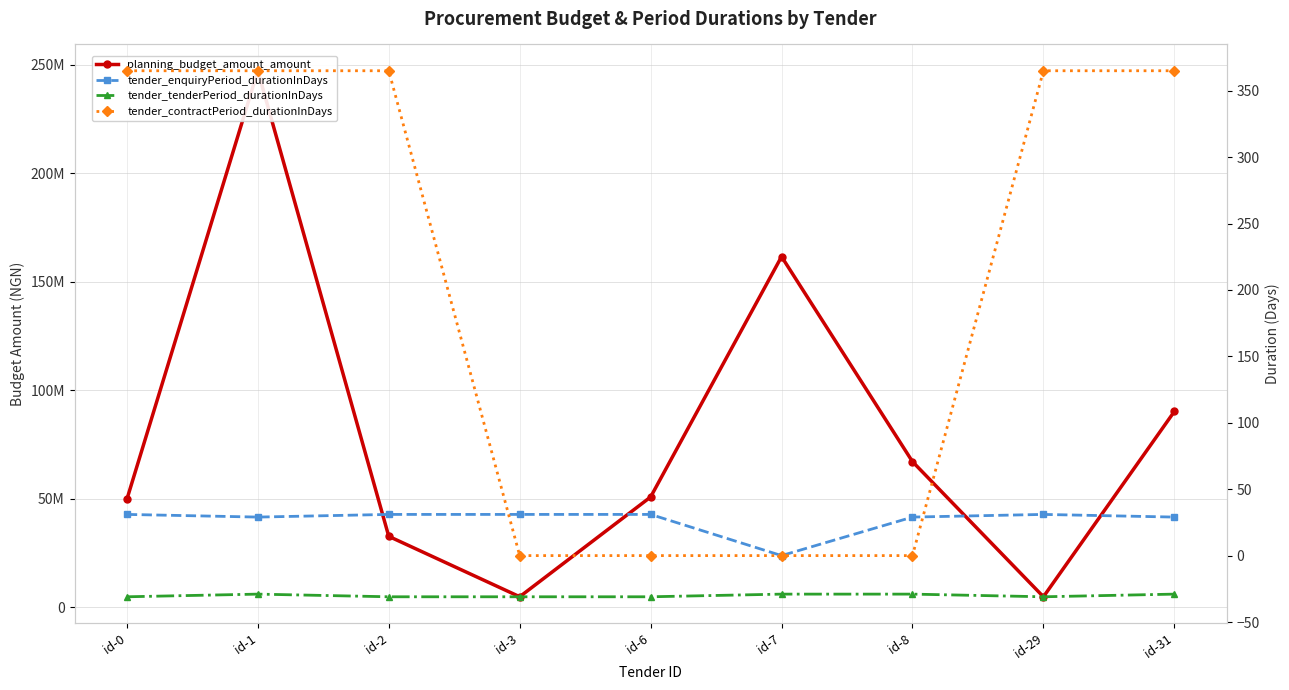

How many values in the planning_budget_amount_amount series exceed 50758812?

5